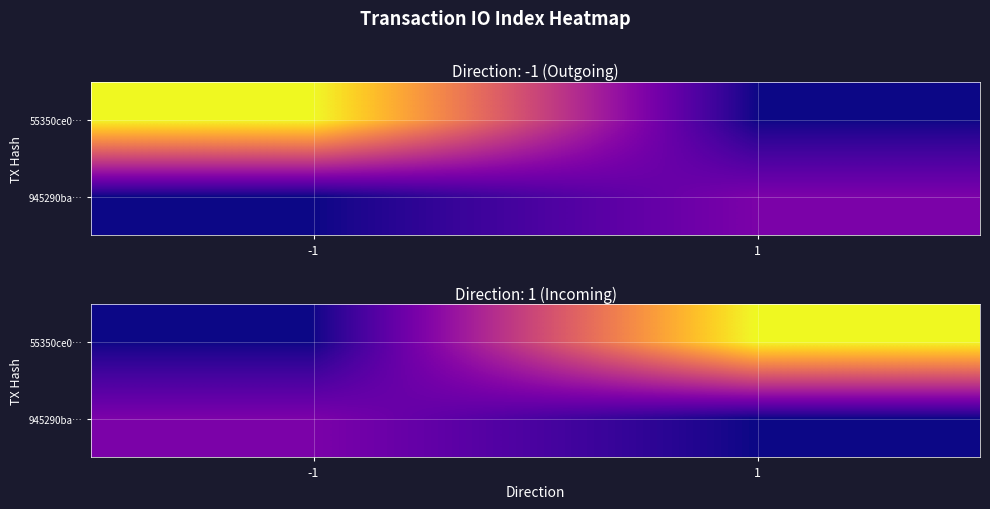

At which label is 55350ce0… closest to 24?

-1